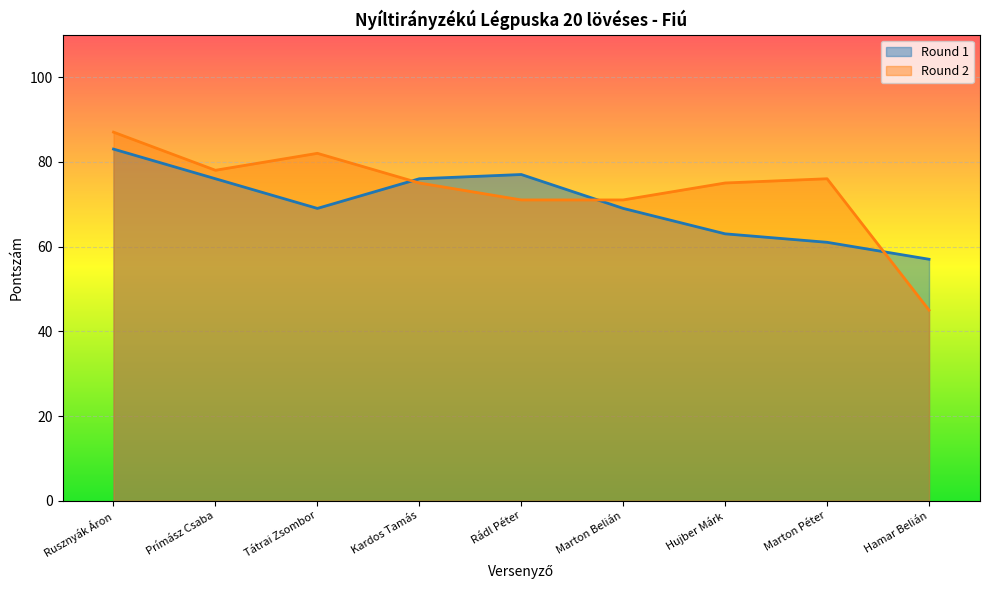

List the labels in order of Round 1 value, largest first.

Rusznyák Áron, Rádl Péter, Prímász Csaba, Kardos Tamás, Tátrai Zsombor, Marton Belián, Hujber Márk, Marton Péter, Hamar Belián